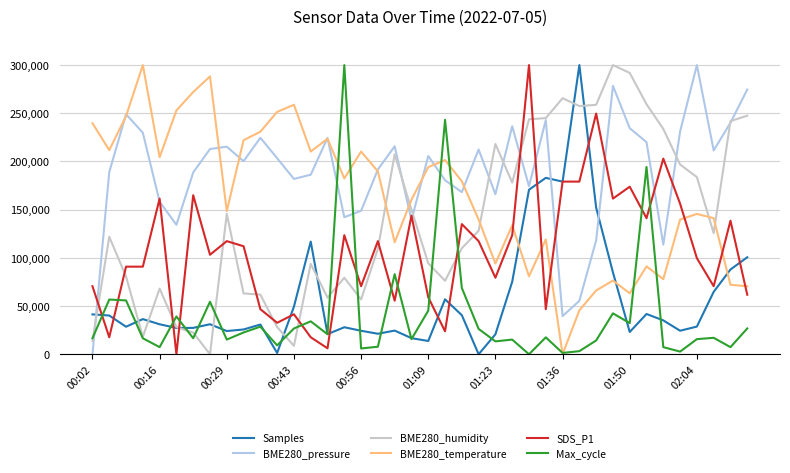

Does the chart have visible grid lines?

Yes